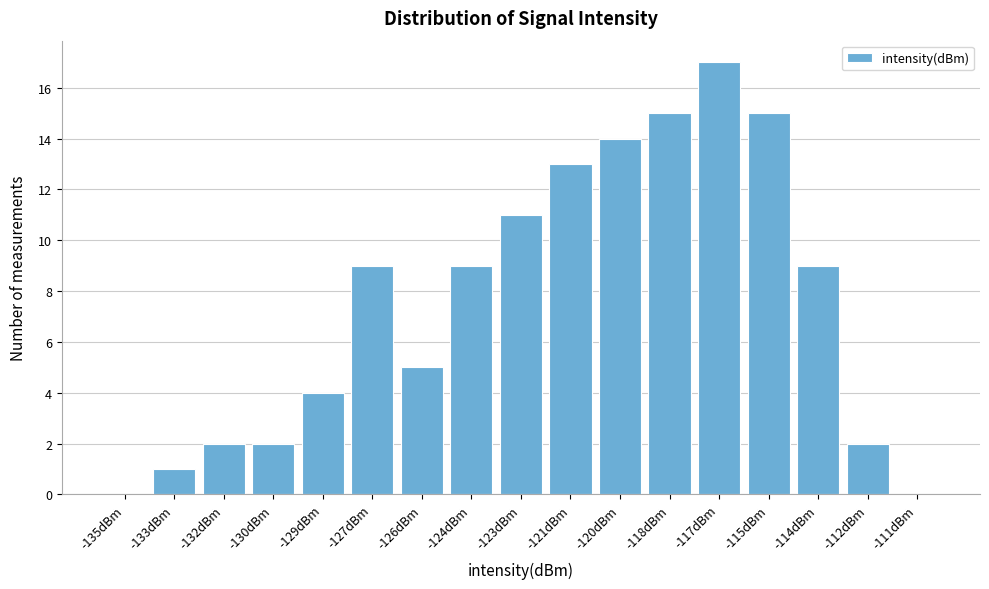

Reading left to right, list all the values displayed in this chart.

-135dBm=0	-133dBm=1	-132dBm=2	-130dBm=2	-129dBm=4	-127dBm=9	-126dBm=5	-124dBm=9	-123dBm=11	-121dBm=13	-120dBm=14	-118dBm=15	-117dBm=17	-115dBm=15	-114dBm=9	-112dBm=2	-111dBm=0